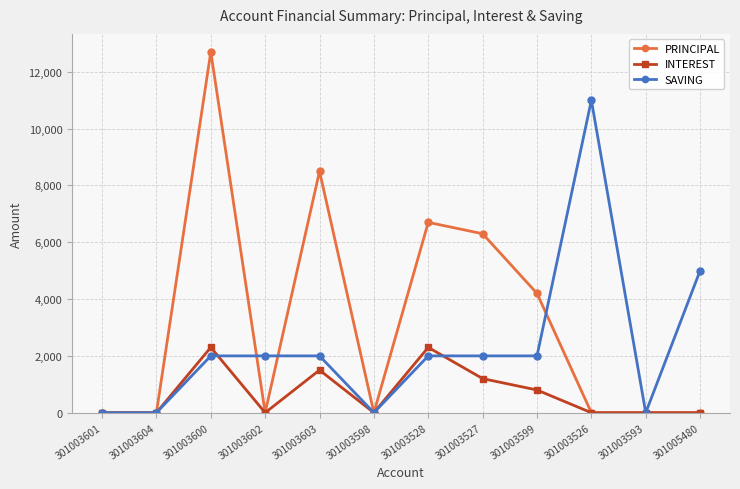

True or false: SAVING has a value of 2000 at 301003599.

True